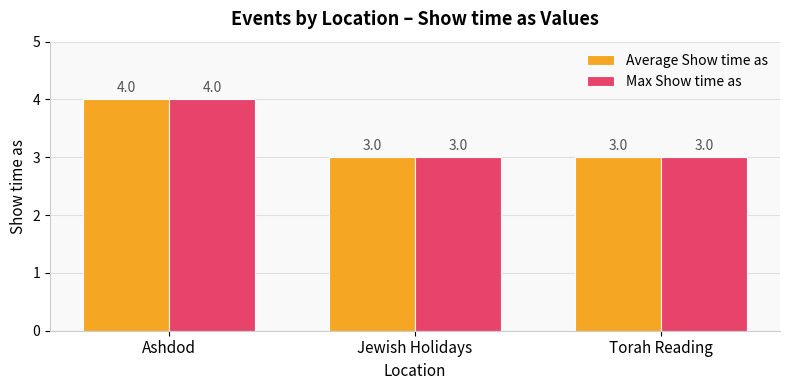

True or false: Average Show time as has a value of 3 at Torah Reading.

True